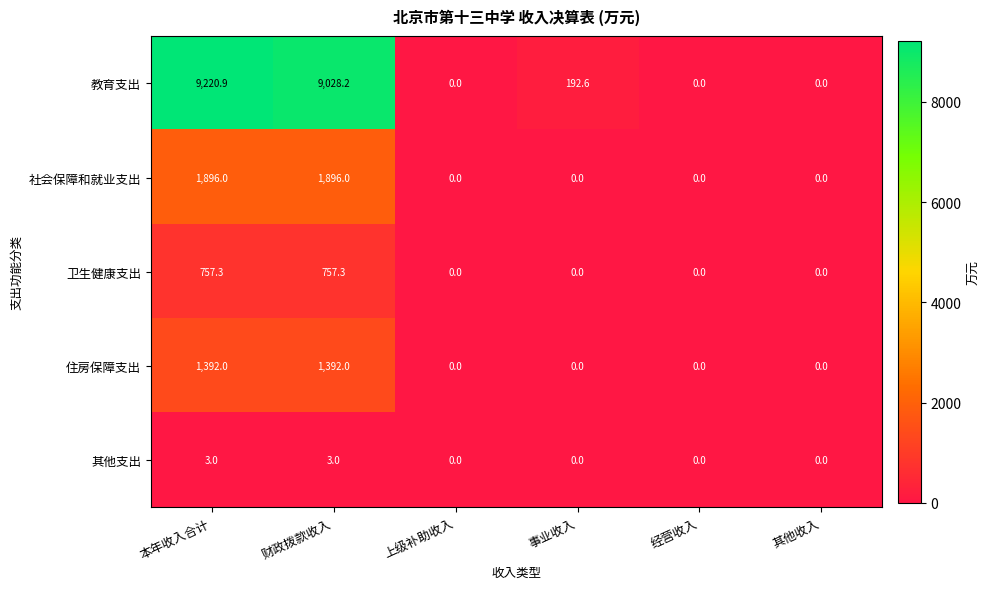

Reading right to left, transcribe all the data shown in this chart.

教育支出: 其他收入=0.0	经营收入=0.0	事业收入=192.6	上级补助收入=0.0	财政拨款收入=9028.2	本年收入合计=9220.9
社会保障和就业支出: 其他收入=0.0	经营收入=0.0	事业收入=0.0	上级补助收入=0.0	财政拨款收入=1896.0	本年收入合计=1896.0
卫生健康支出: 其他收入=0.0	经营收入=0.0	事业收入=0.0	上级补助收入=0.0	财政拨款收入=757.3	本年收入合计=757.3
住房保障支出: 其他收入=0.0	经营收入=0.0	事业收入=0.0	上级补助收入=0.0	财政拨款收入=1392.0	本年收入合计=1392.0
其他支出: 其他收入=0.0	经营收入=0.0	事业收入=0.0	上级补助收入=0.0	财政拨款收入=3.0	本年收入合计=3.0